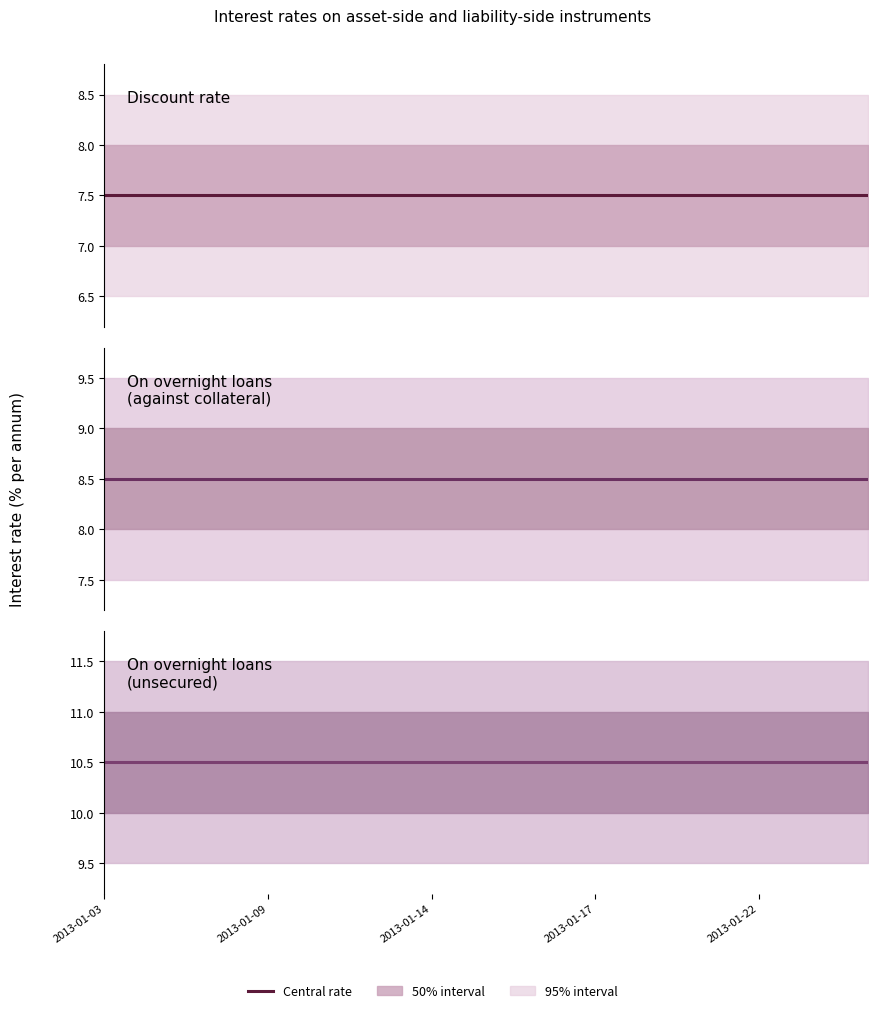

List the series in order of their peak value, lowest first.

Discount rate, on overnight loans (collateral), on overnight loans (unsecured)